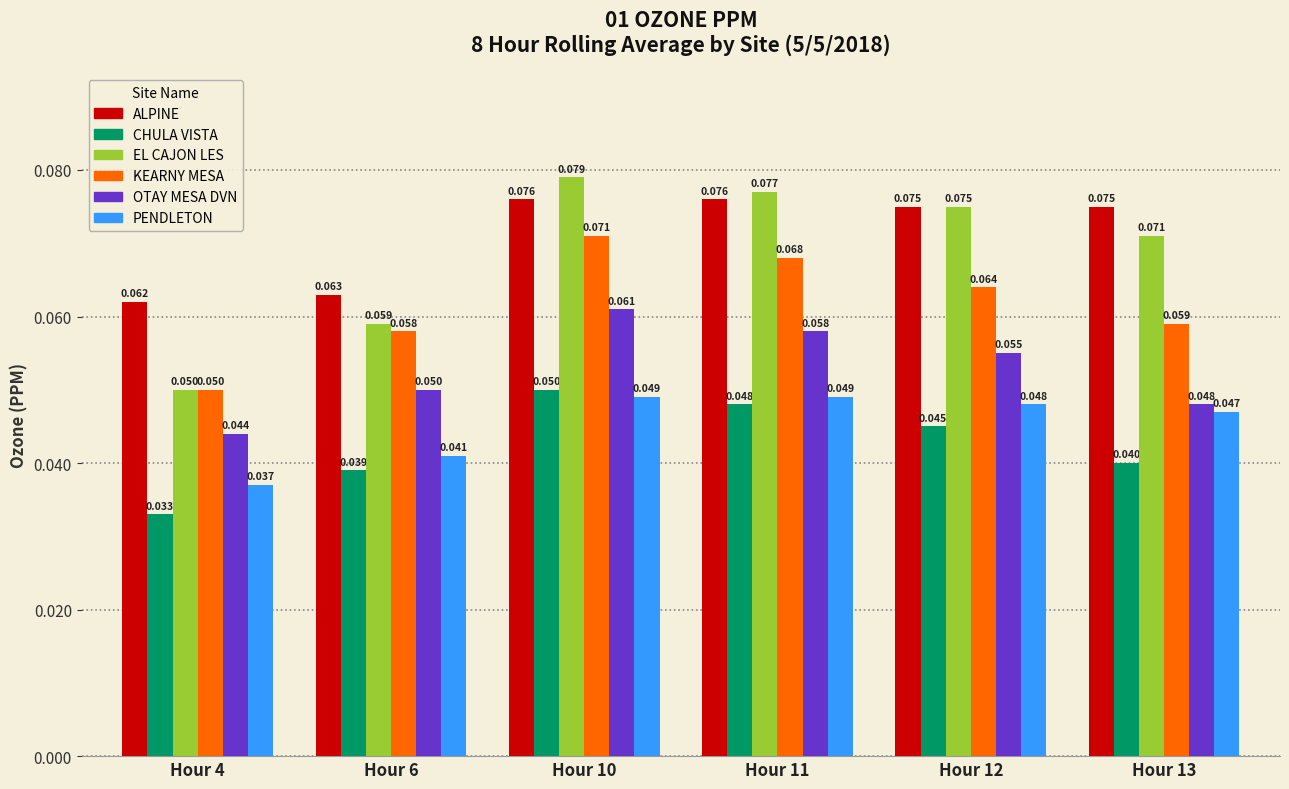

Which category has the lowest value in the ALPINE series?

Hour 4